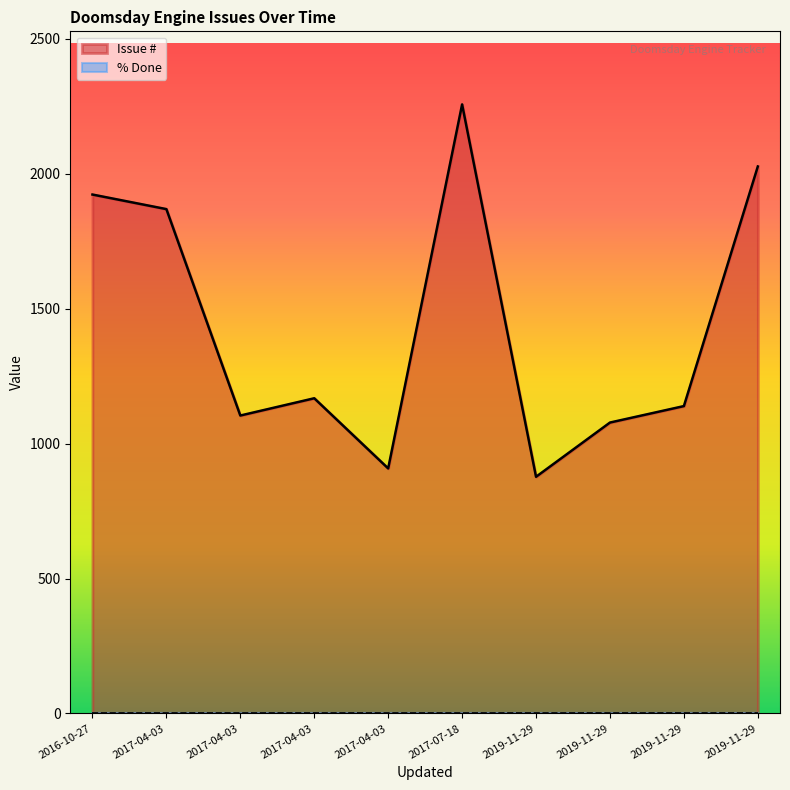

Does the chart display data point markers on the line(s)?

No